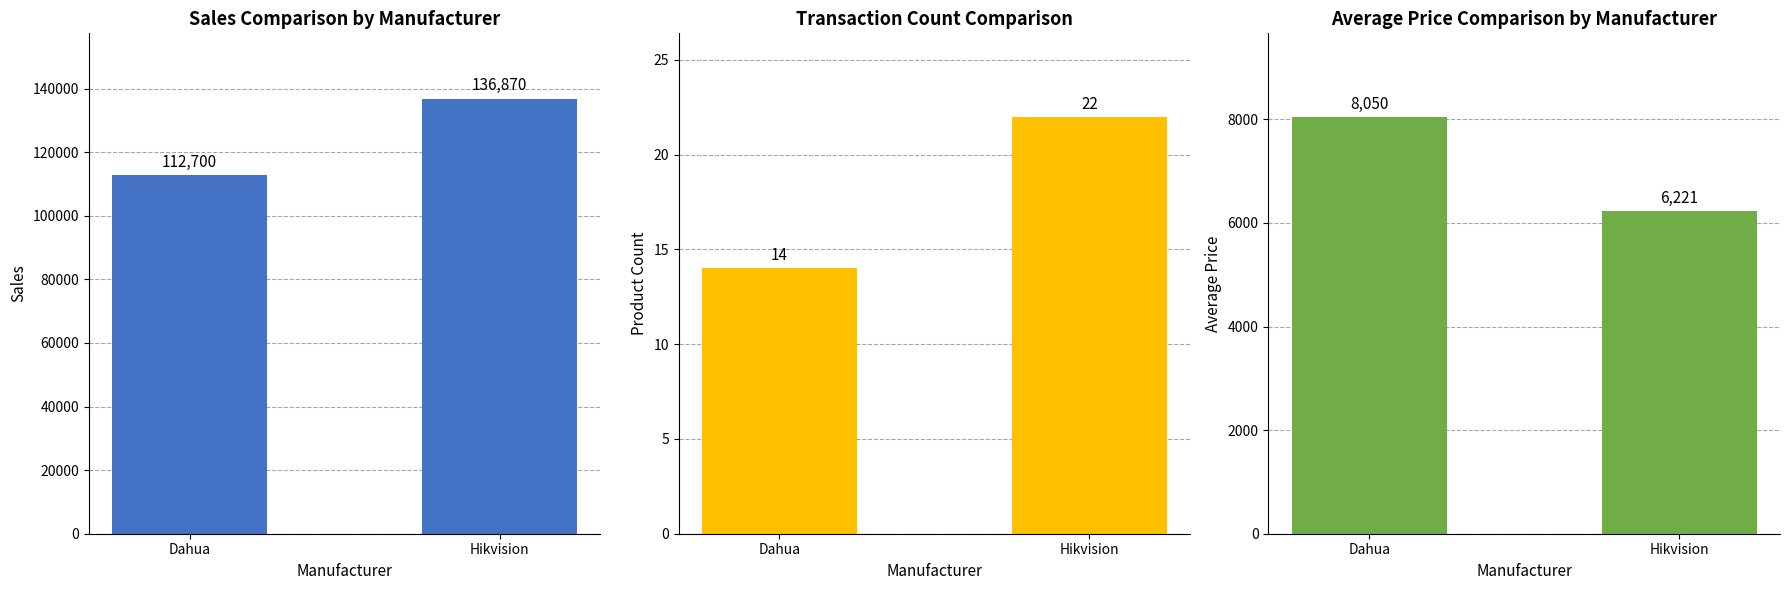

What is the minimum value shown in the chart?

14